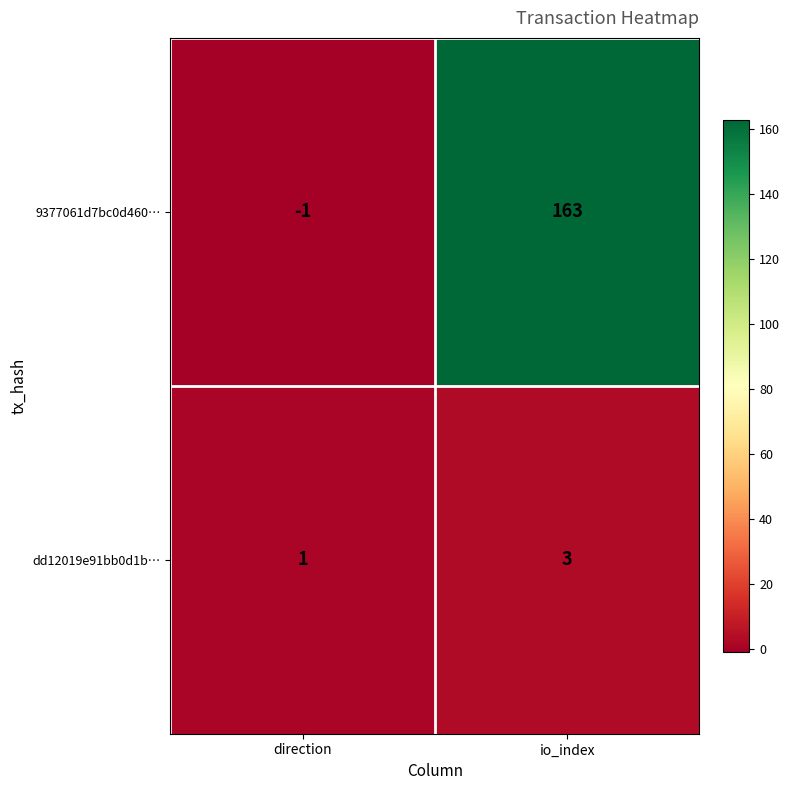

What is the sum of all 9377061d7bc0d460… values?

162